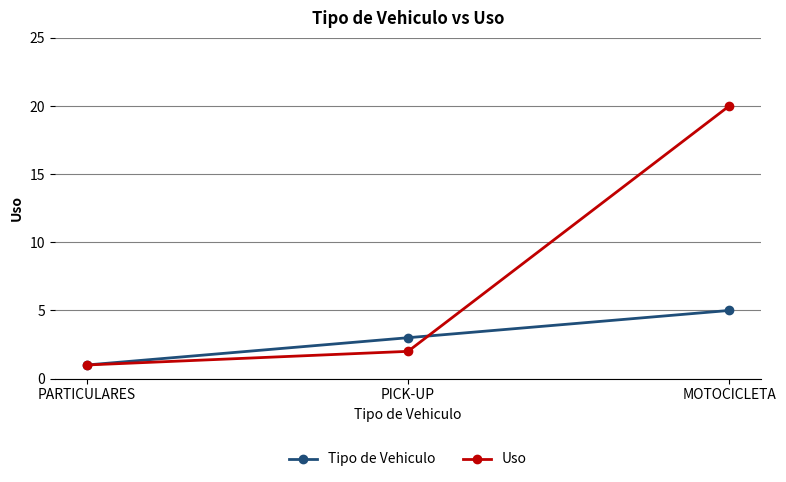

Read the Uso value at MOTOCICLETA, to the nearest 5.

20